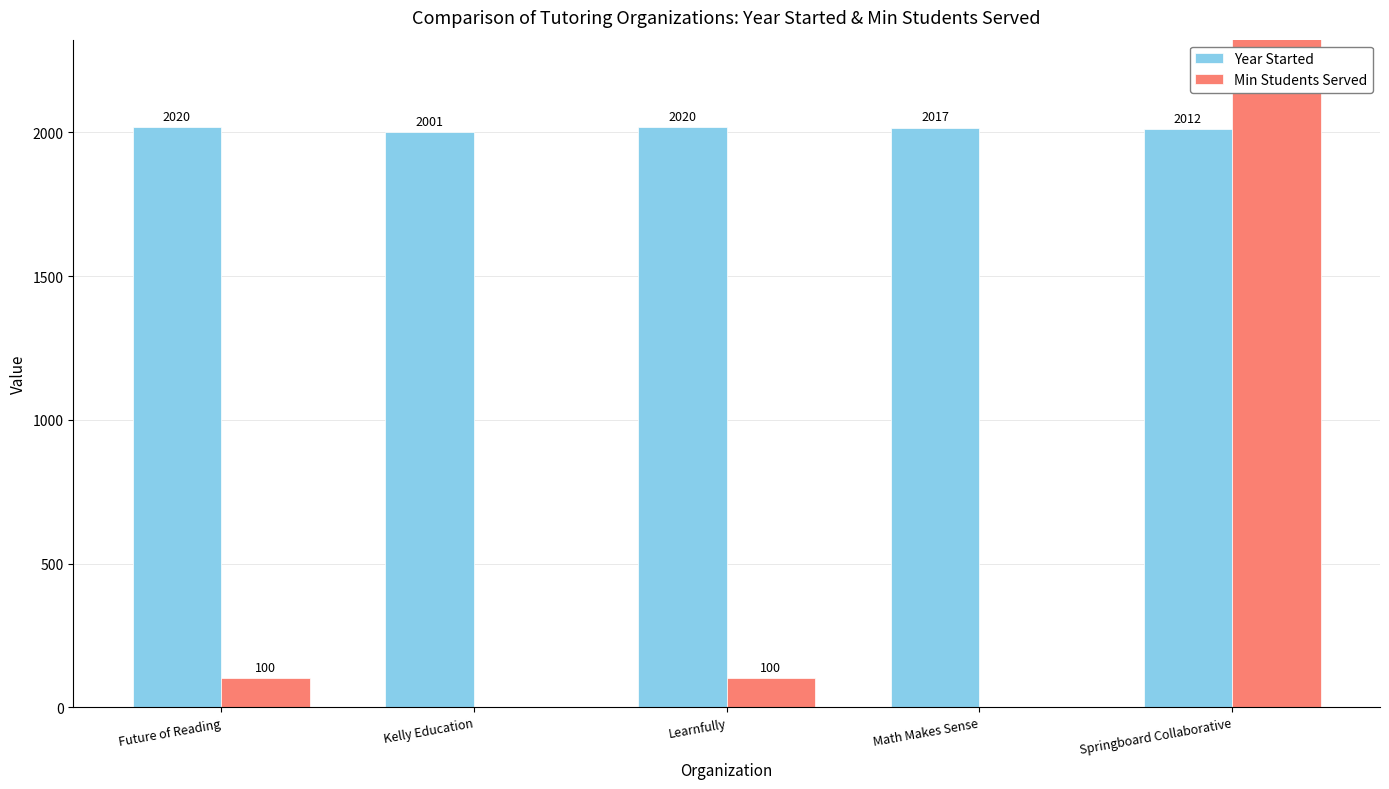

What are all the series names shown in the legend?

Year Started, Min Students Served